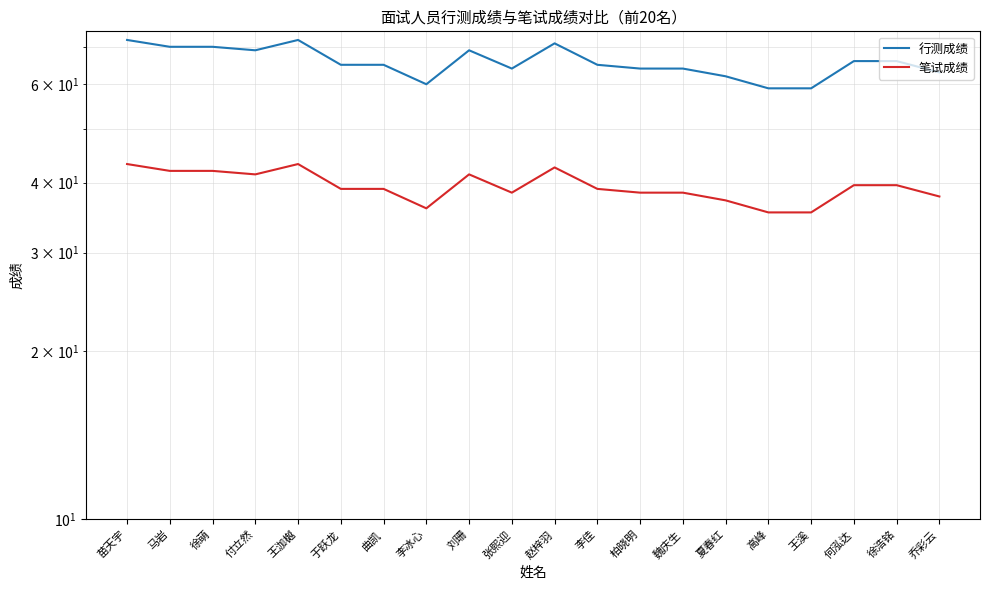

Reading right to left, extract all data points from this chart.

行测成绩: 63.0	66.0	66.0	59.0	59.0	62.0	64.0	64.0	65.0	71.0	64.0	69.0	60.0	65.0	65.0	72.0	69.0	70.0	70.0	72.0
笔试成绩: 37.8	39.6	39.6	35.4	35.4	37.2	38.4	38.4	39.0	42.6	38.4	41.4	36.0	39.0	39.0	43.2	41.4	42.0	42.0	43.2